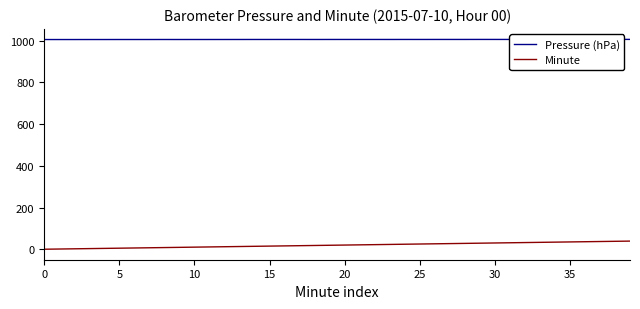

At 21, list the series in order from smallest to largest.

Minute, Pressure (hPa)